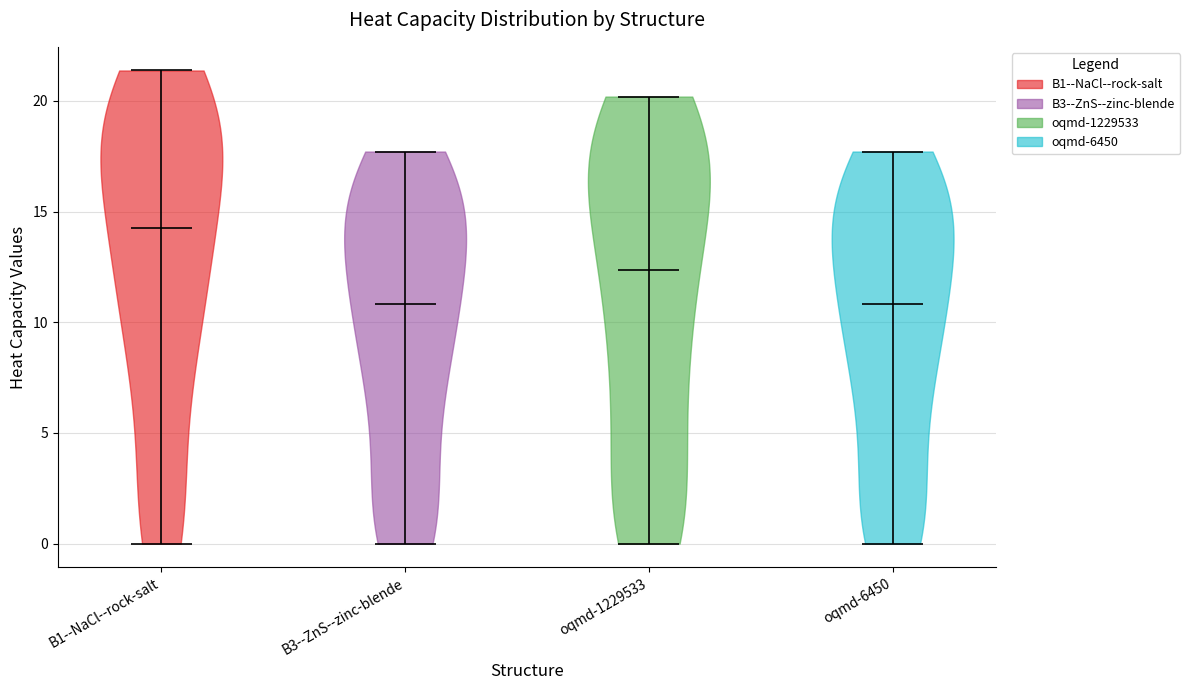

Where does the median line of the violin for B1--NaCl--rock-salt sit on the y-axis? The values are not printed on the chart, so give them approximately, as read against the axis.

14.5